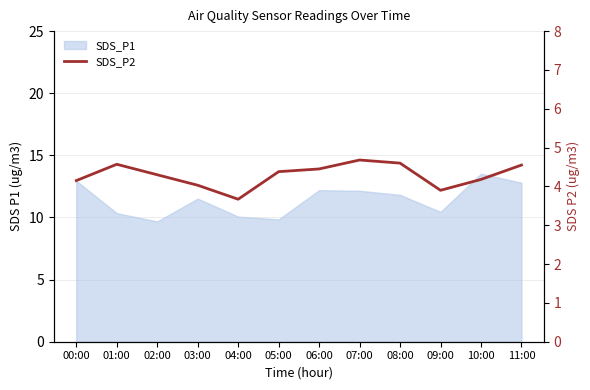

Which category has the highest value across all series?

07:00